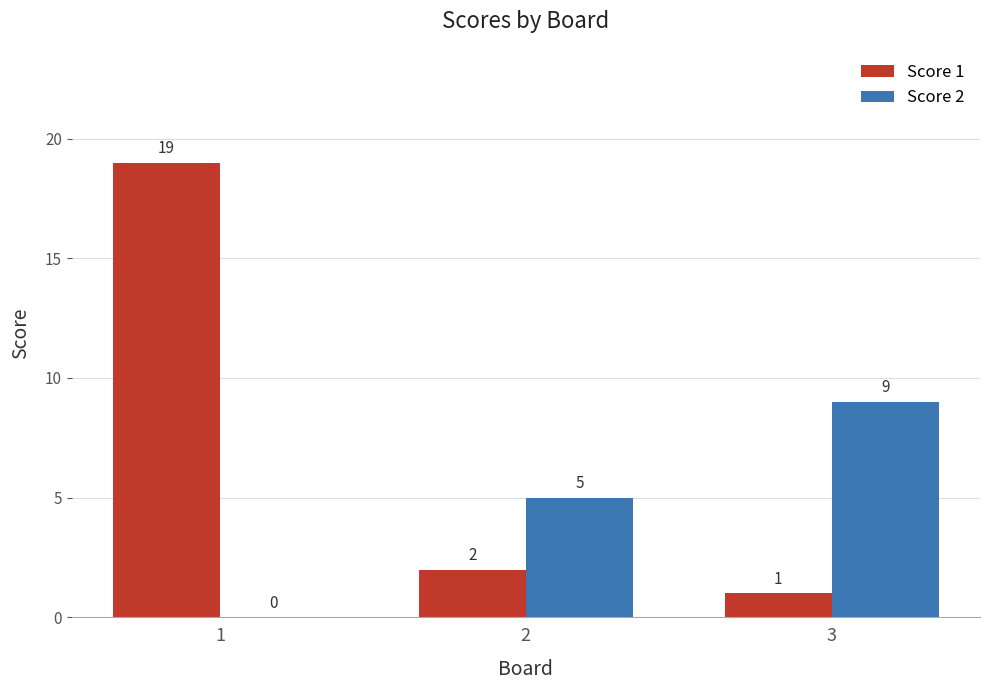

The value of Score 1 at 1 is 27. True or false?

False